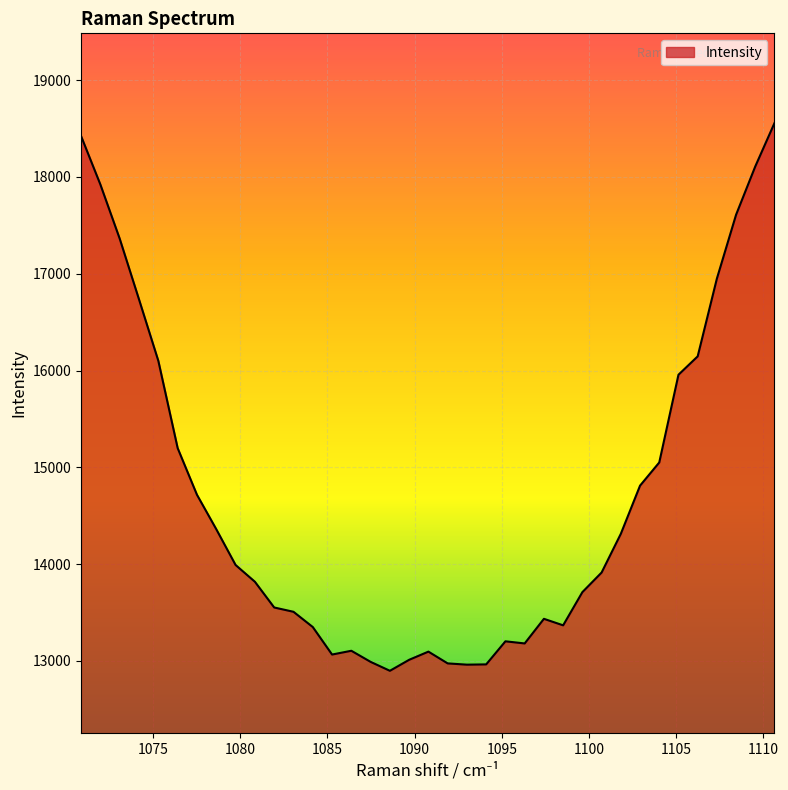

What is the average value?

14713.9